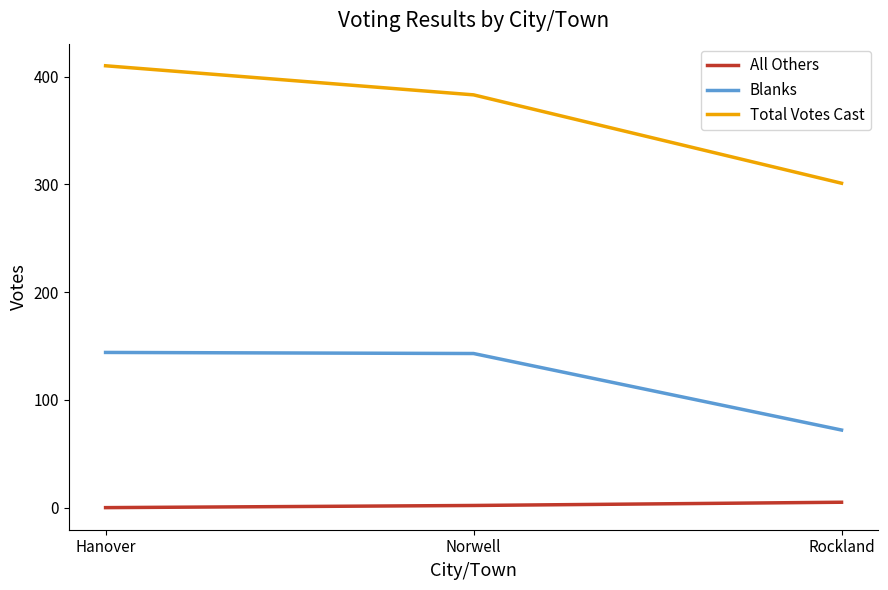

True or false: Total Votes Cast has a value of 131 at Rockland.

False